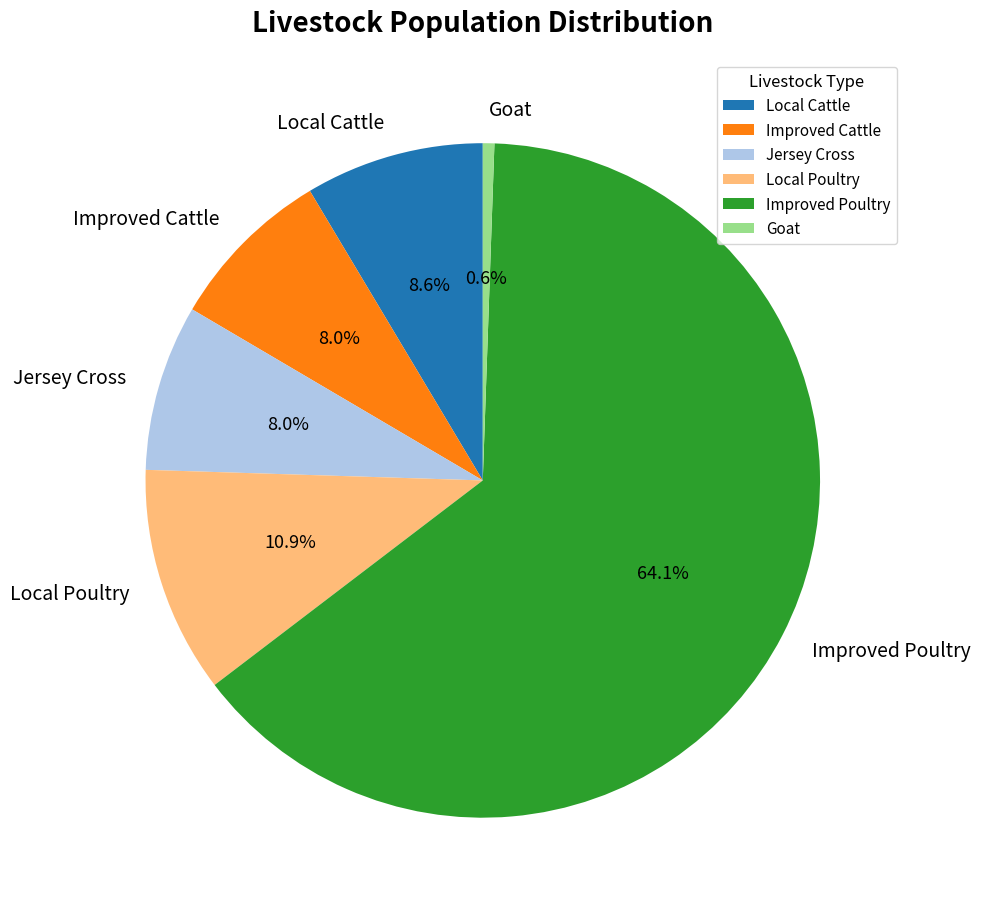

The Local Poultry slice represents 11% of the pie. True or false?

True